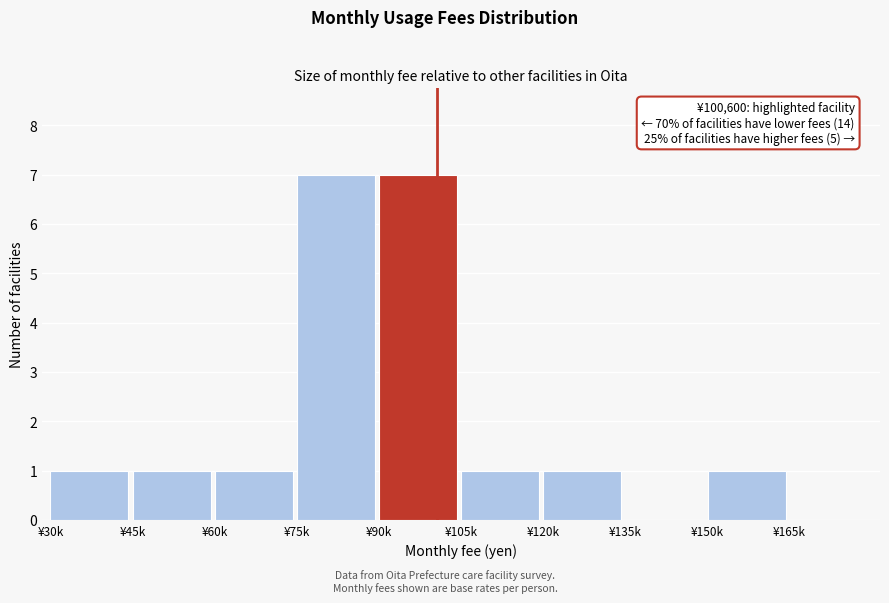

Reading left to right, list all the values displayed in this chart.

¥30k=1	¥45k=1	¥60k=1	¥75k=7	¥90k=7	¥105k=1	¥120k=1	¥135k=0	¥150k=1	¥165k=0